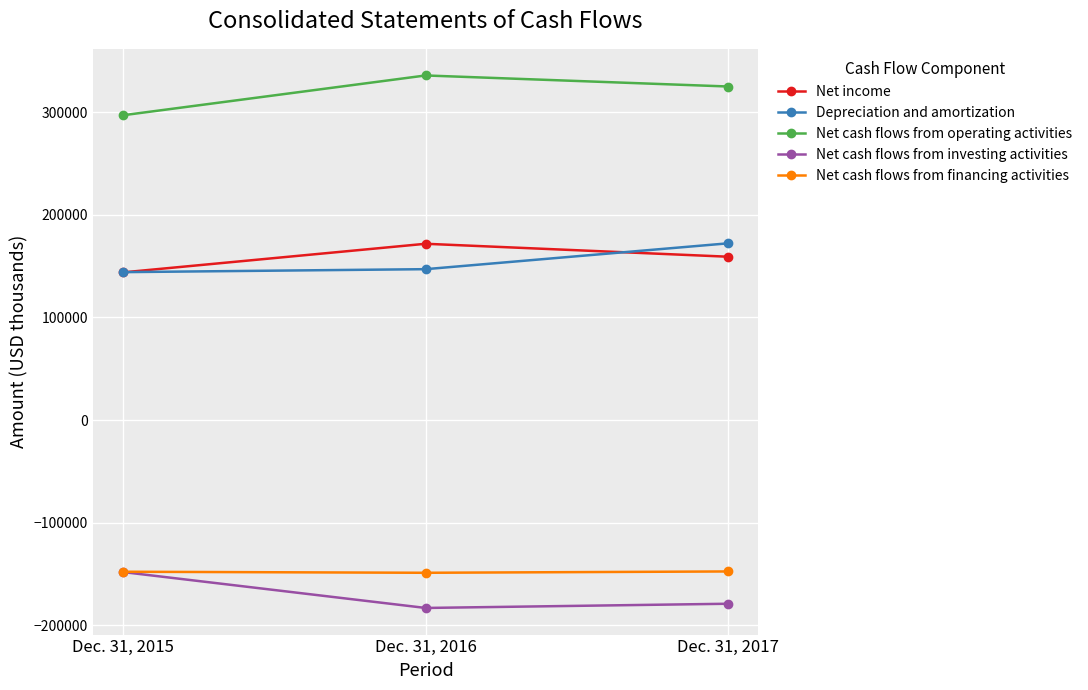

At which label does Net cash flows from operating activities first exceed 325262?

Dec. 31, 2016